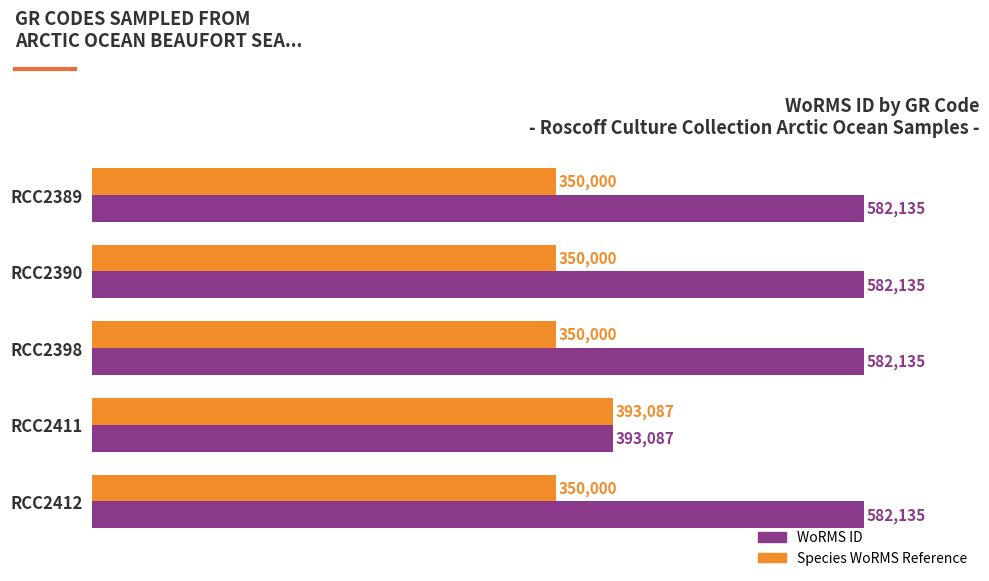

What is the difference between the highest and lowest values at RCC2398?

232135